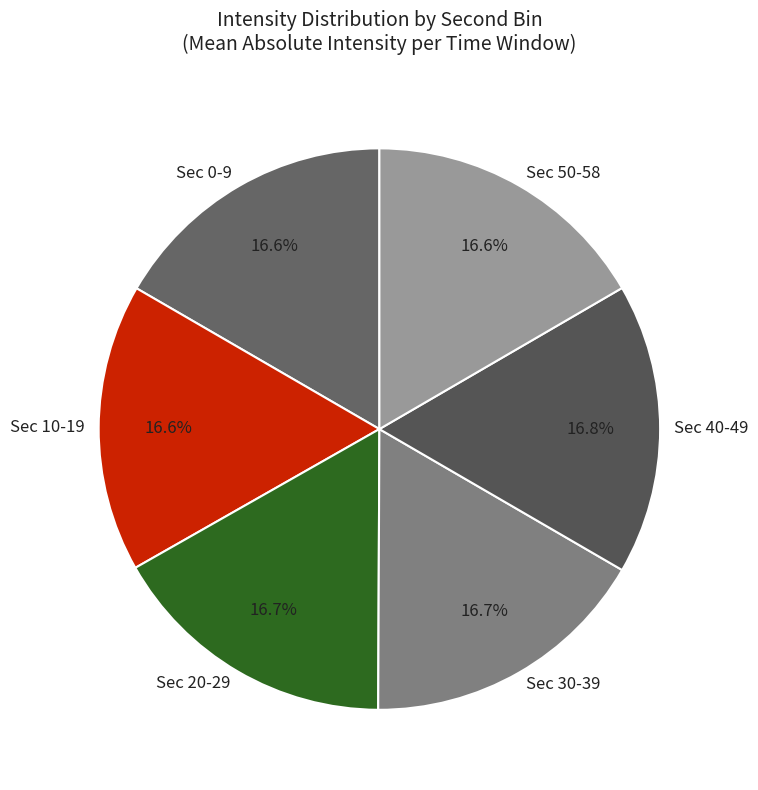

How much of the chart is everything except Sec 30-39?

83.3%